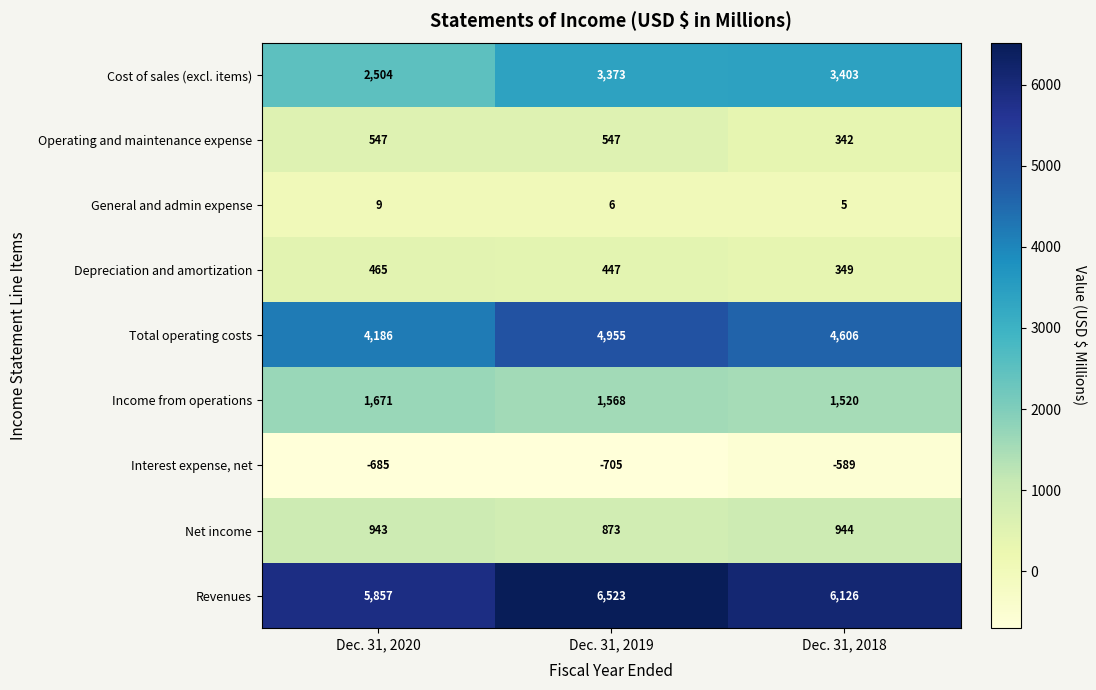

What is the maximum value shown in the chart?

6523